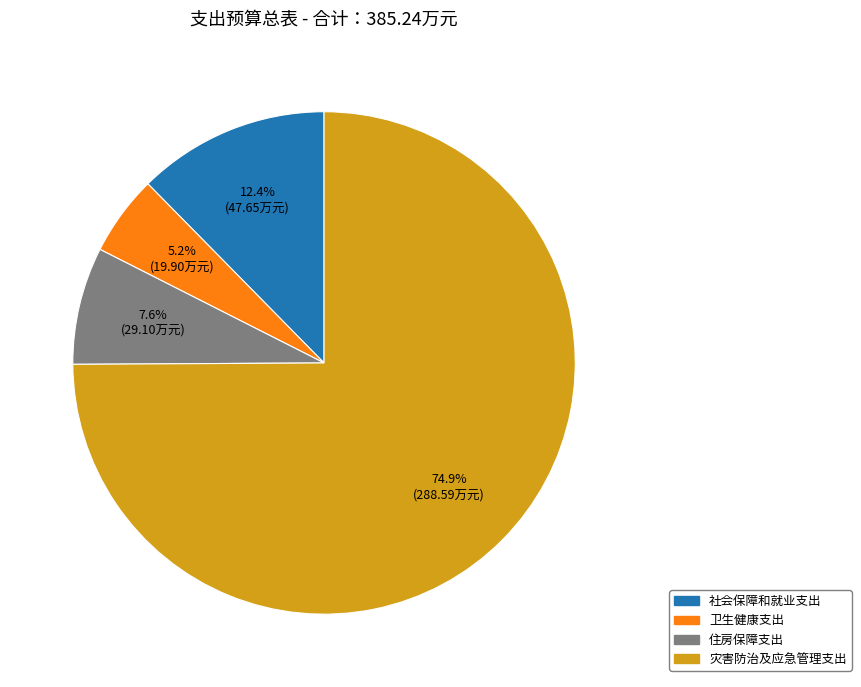

How many segments does this pie chart have?

4